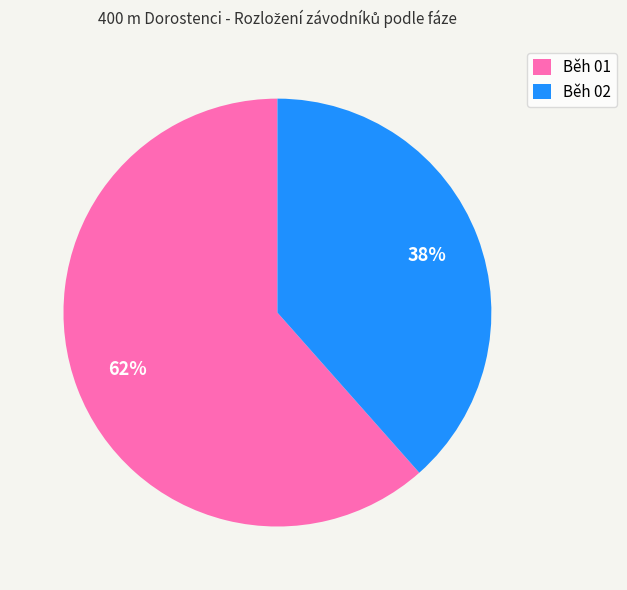

How many segments does this pie chart have?

2